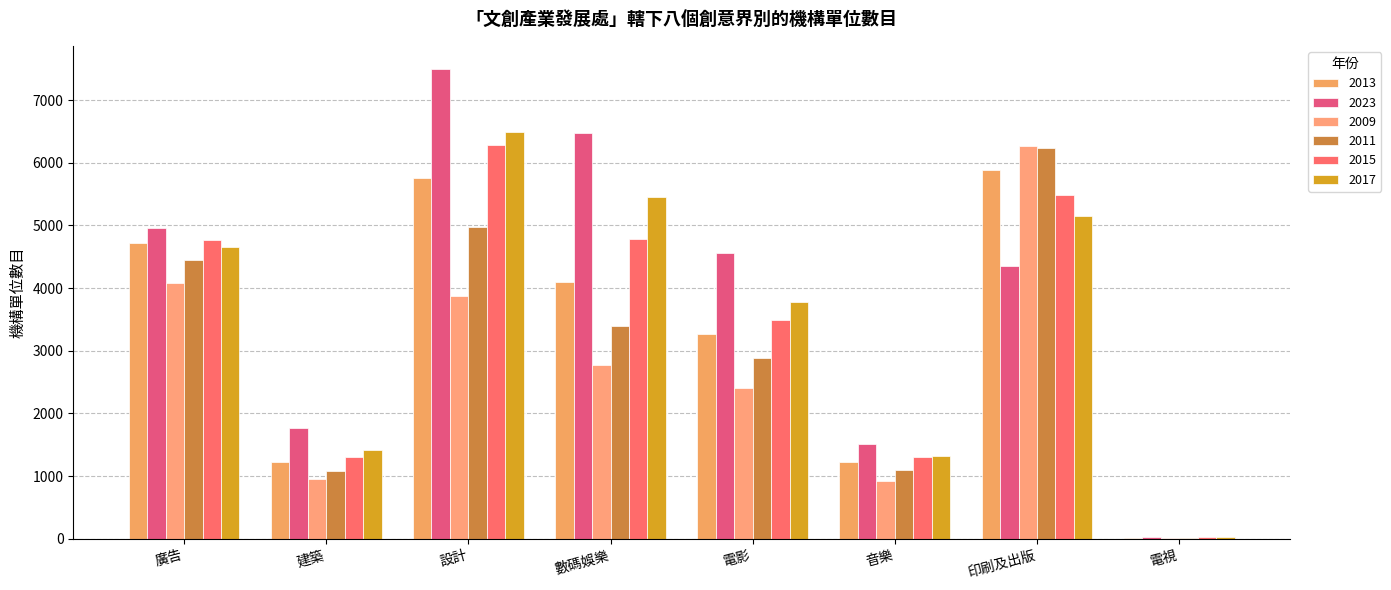

What are all the series names shown in the legend?

2013, 2023, 2009, 2011, 2015, 2017